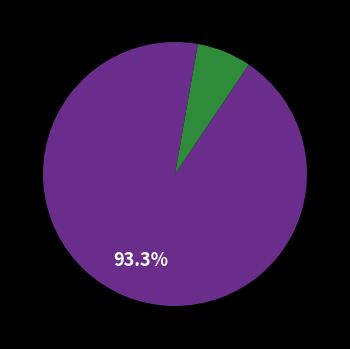

Is there a majority slice in this chart?

Yes